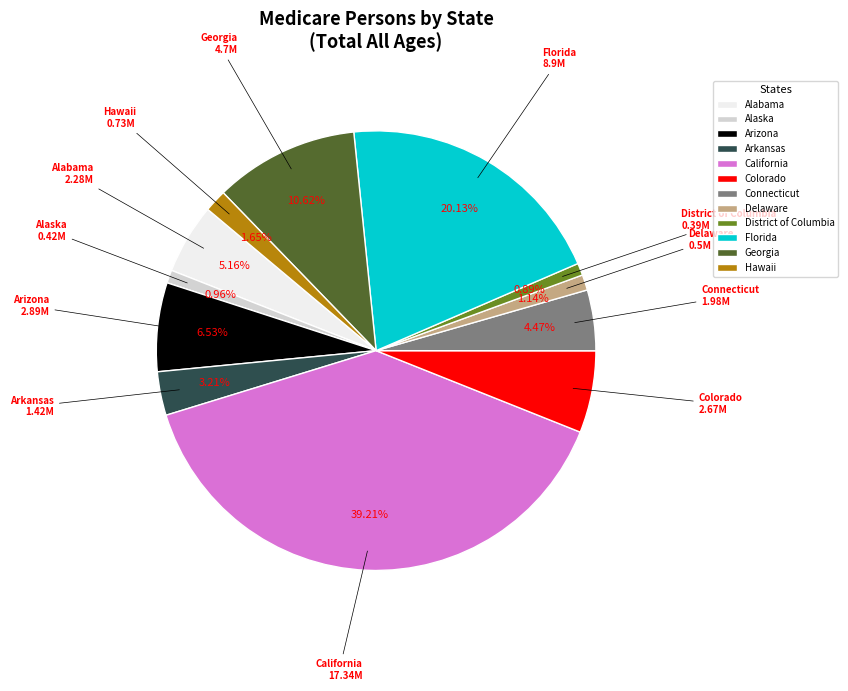

Which slice is the largest?

California